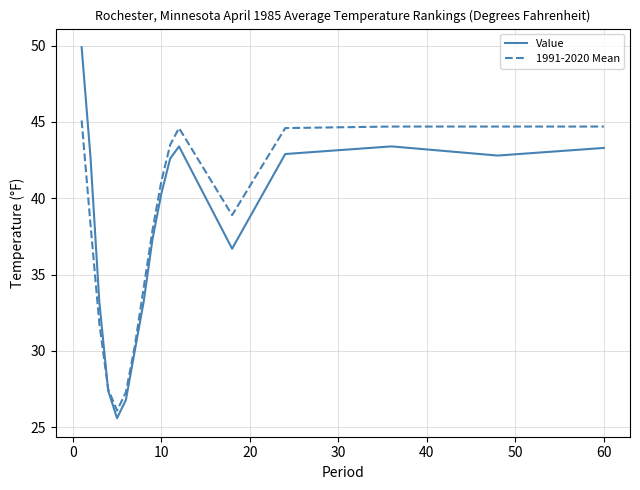

What is the lowest value of the Value series?

25.6